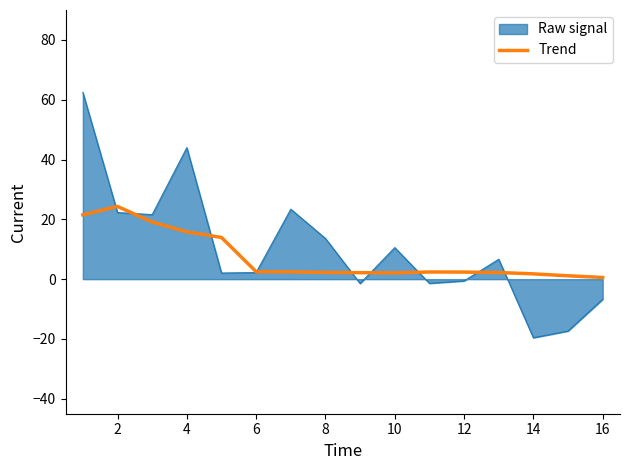

Which series has the widest spread of values?

Raw signal